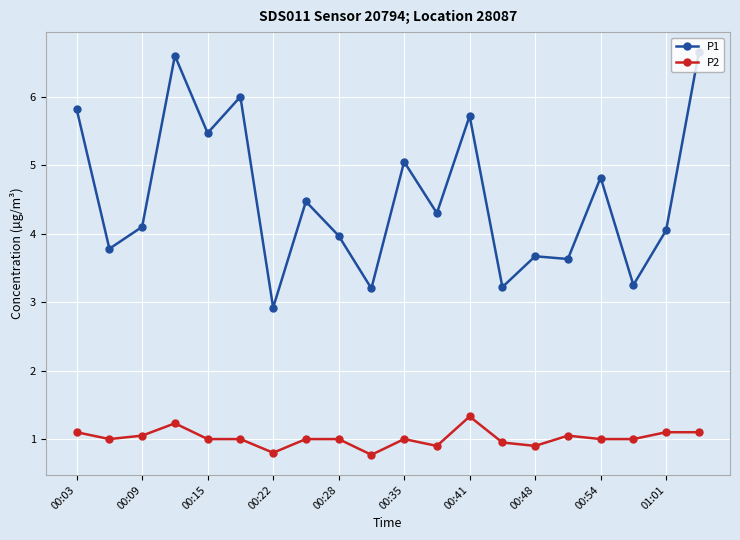

True or false: P2 and P1 intersect in this chart.

False